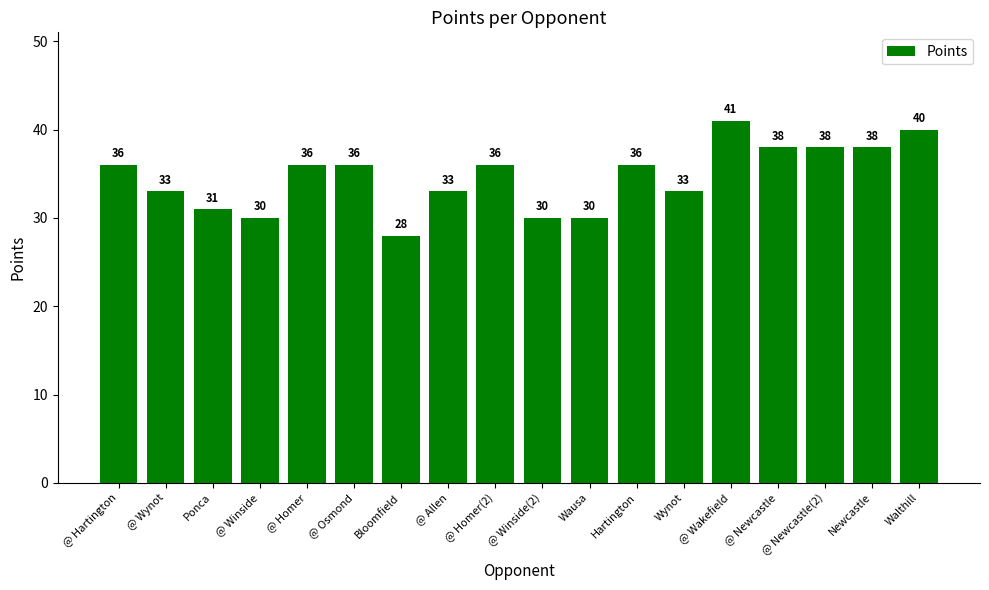

Which category has the lowest value across all series?

Bloomfield